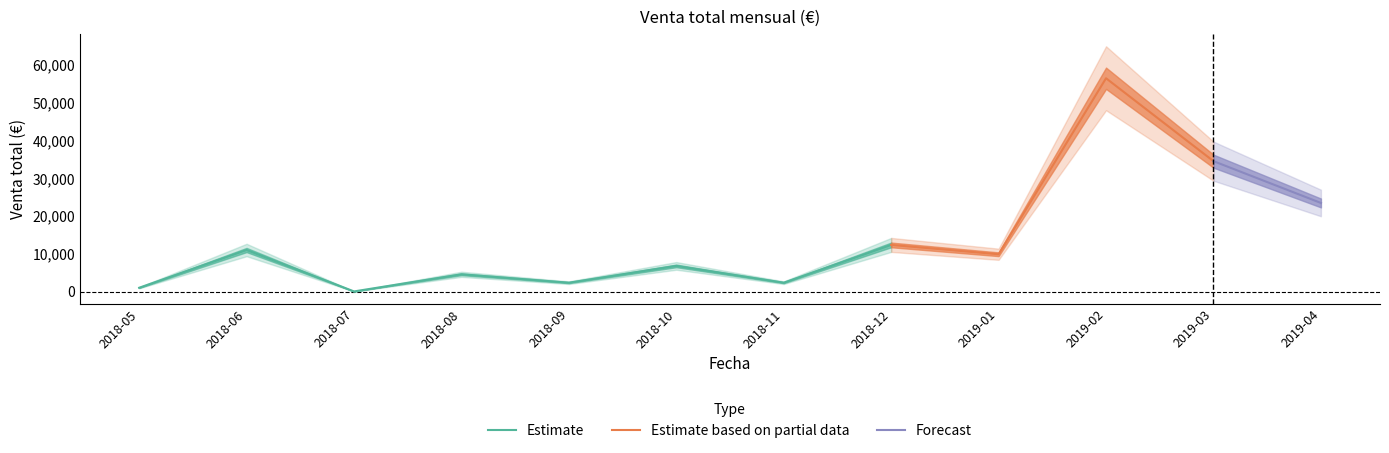

Does the chart display data point markers on the line(s)?

No